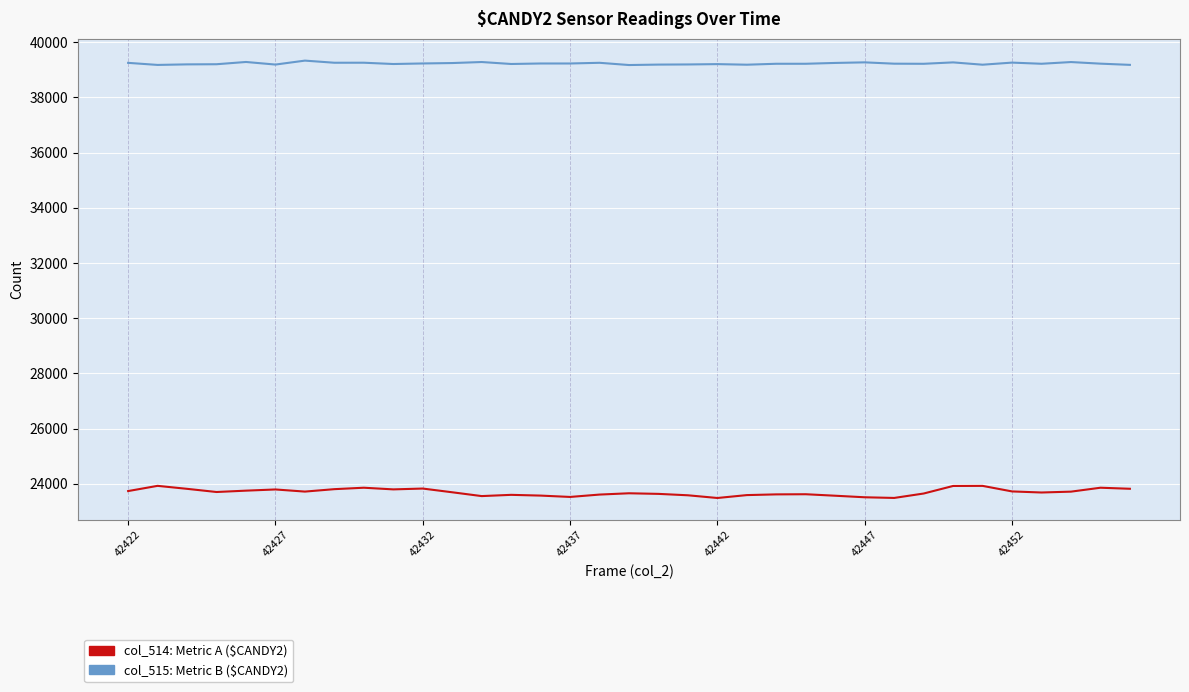

What is the greatest value displayed?

39335